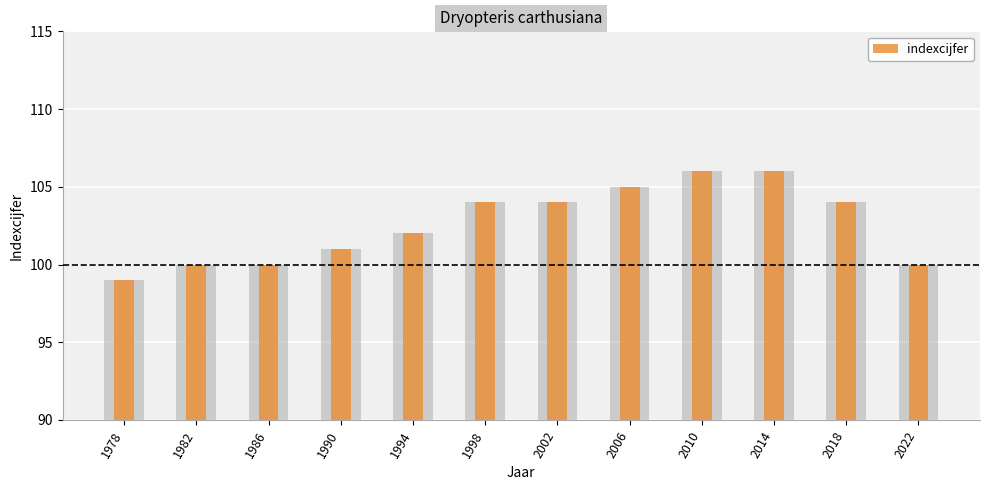

Are the bars horizontal?

No